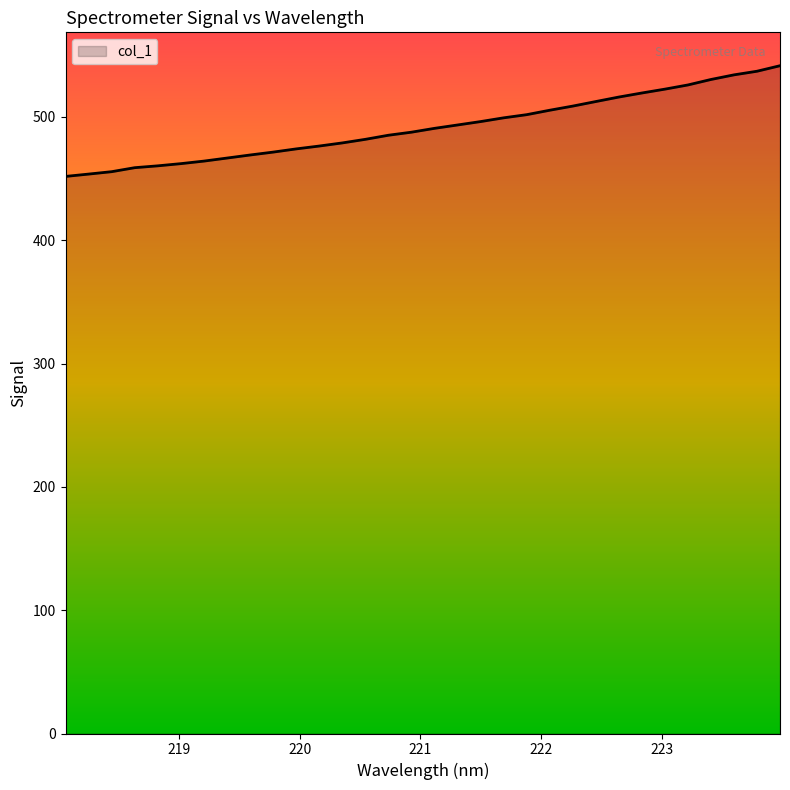

What is the greatest value displayed?

541.5